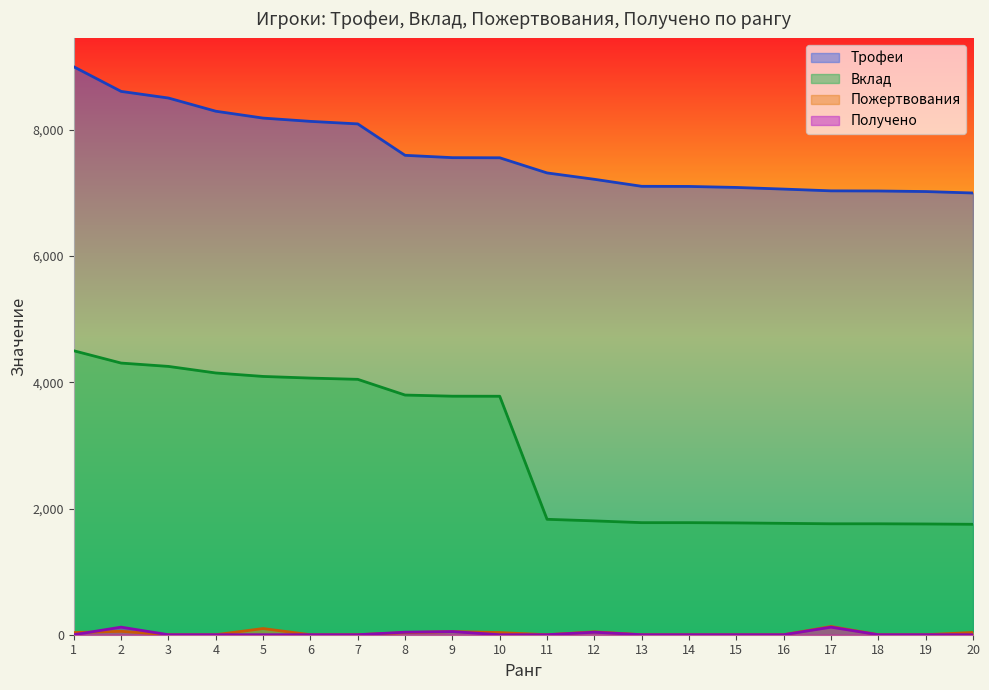

What is the total value across all series at 15?

8860